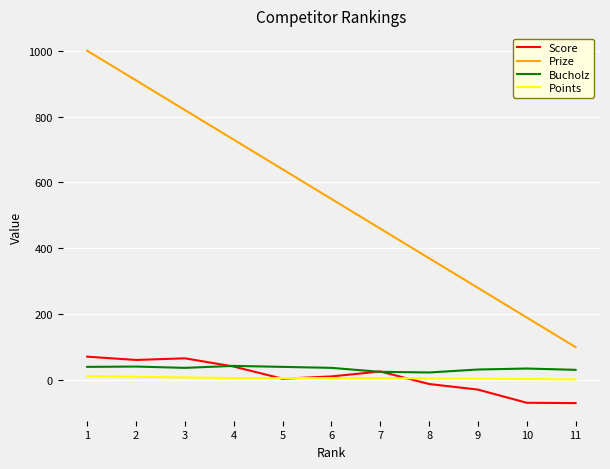

What is the maximum value for Score?

71